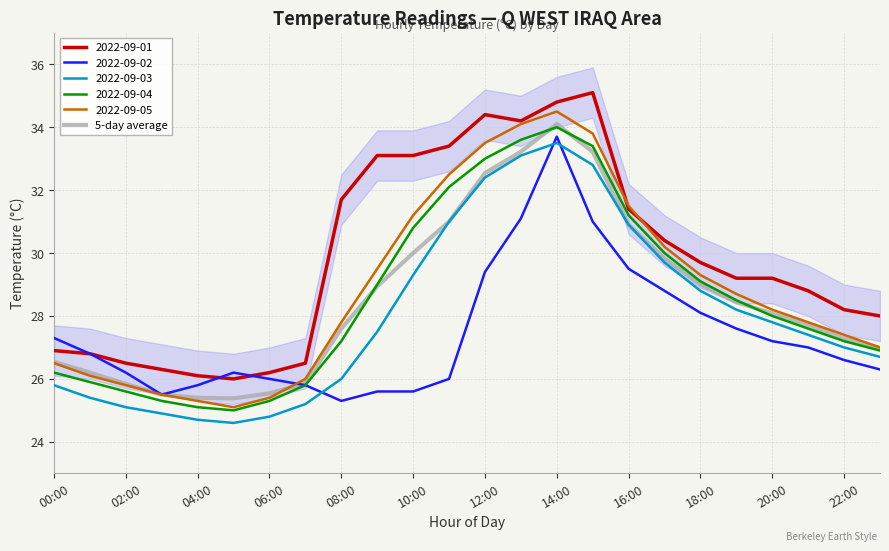

What is the lowest value of the 2022-09-03 series?

24.6